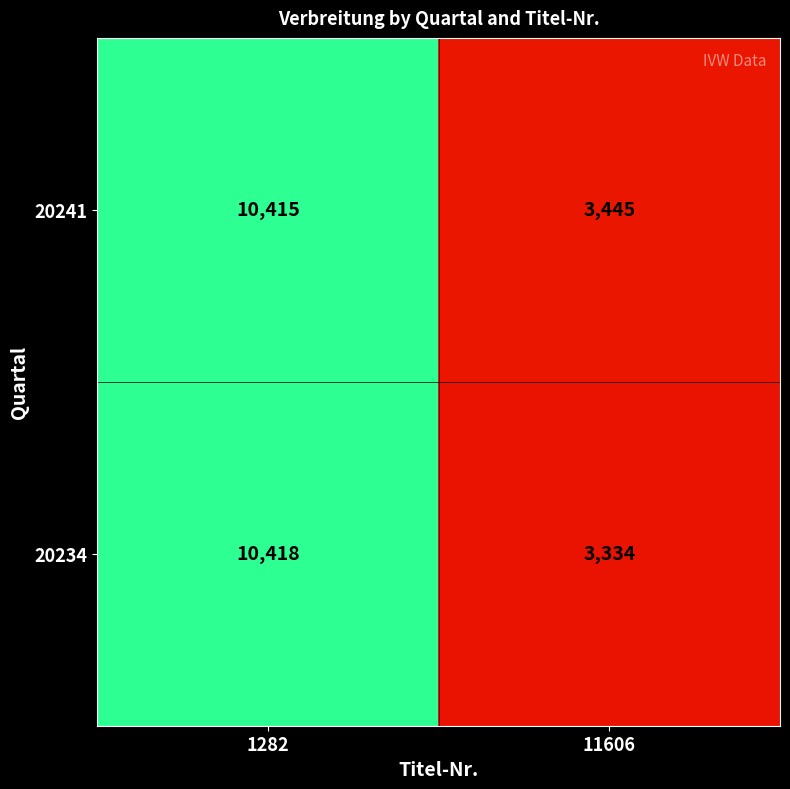

What is the smallest value displayed?

3334